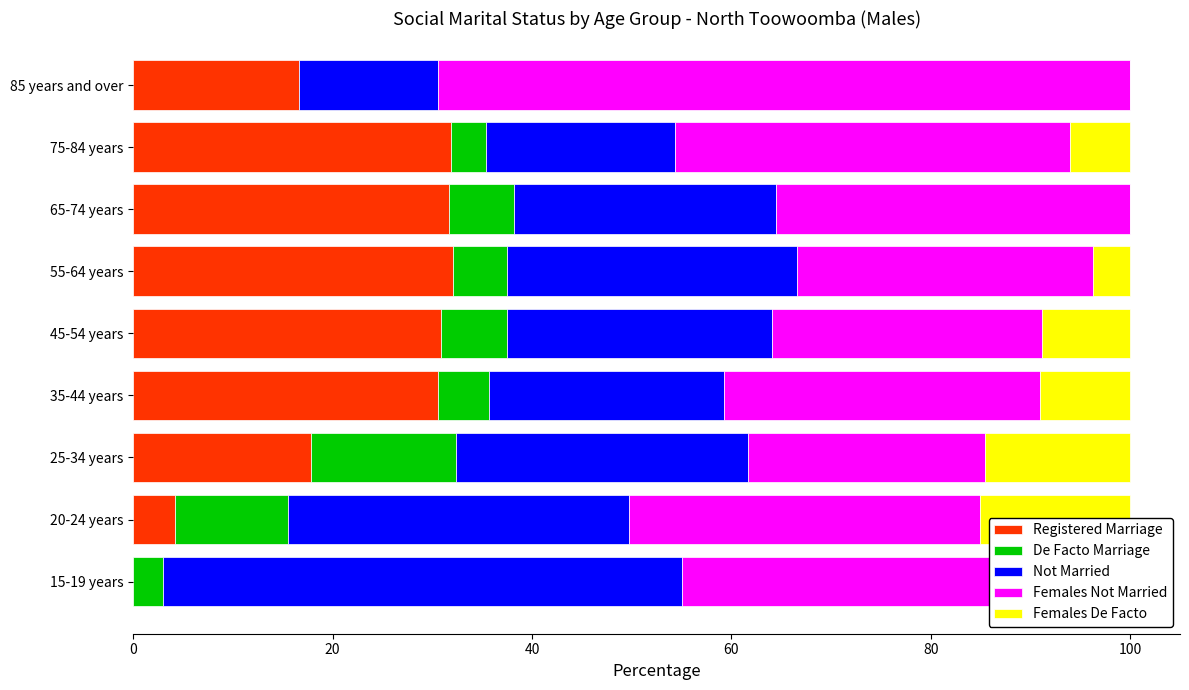

Is the value of Registered Marriage at 65-74 years greater than the value of De Facto Marriage at 75-84 years?

Yes